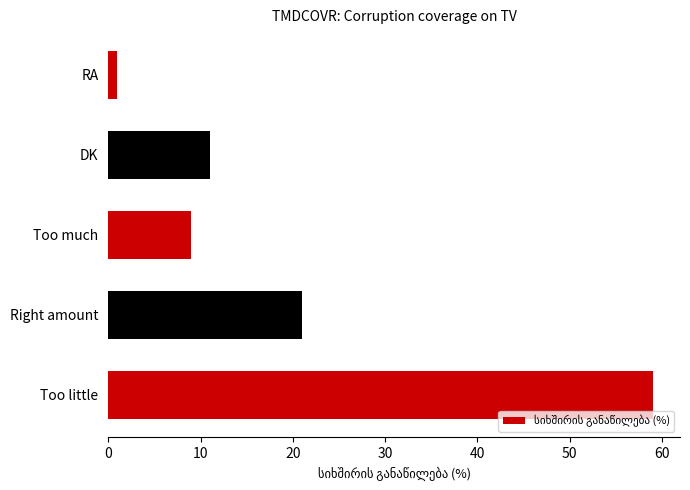

Reading bottom to top, transcribe all the data shown in this chart.

59	21	9	11	1